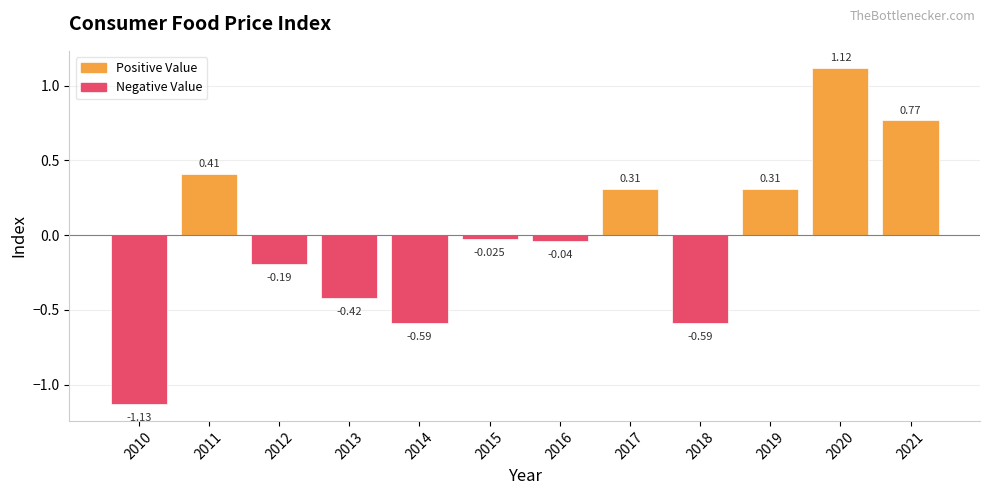

At which category is the sum across all series the highest?

2020